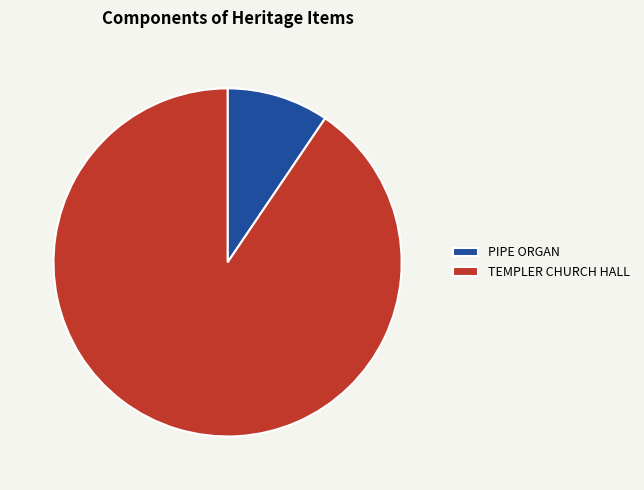

Rank the categories by value from highest to lowest.

TEMPLER CHURCH HALL, PIPE ORGAN